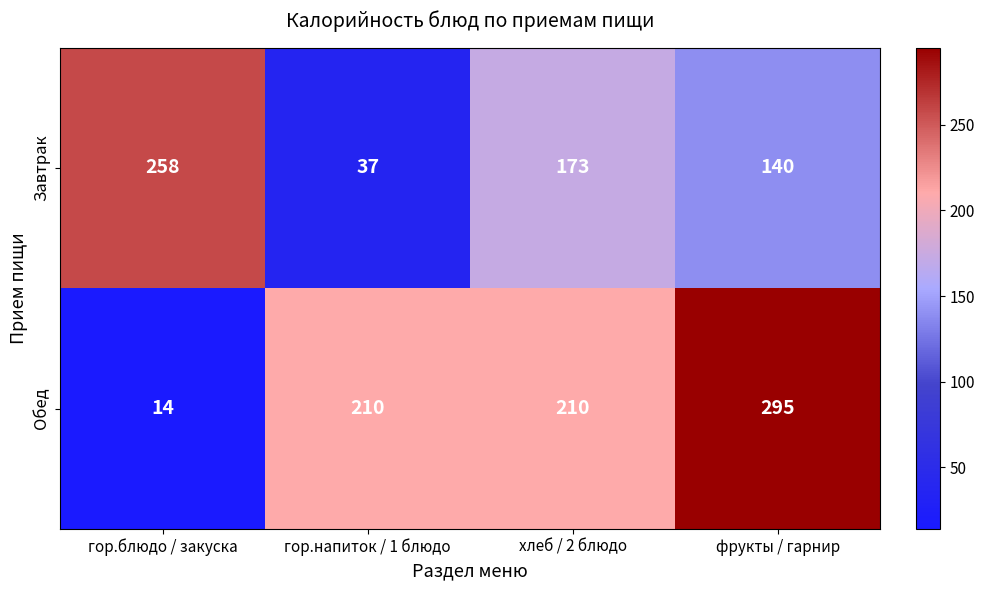

How many values in the Завтрак series are below 173?

2